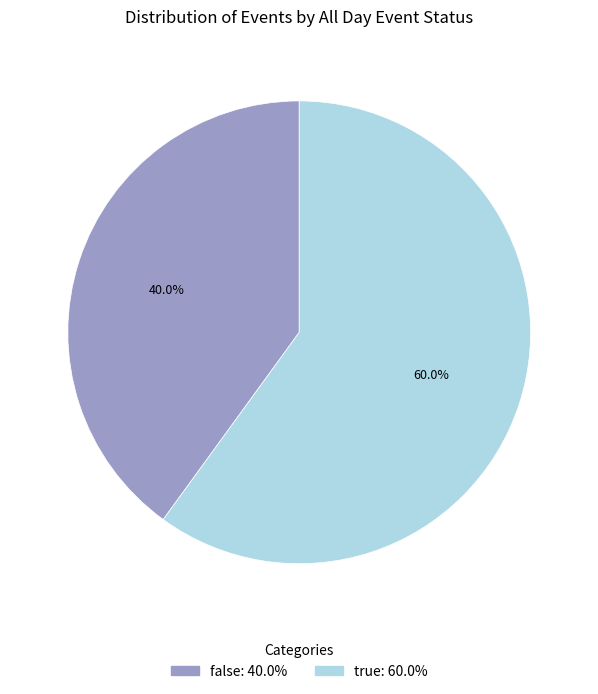

What is the ratio of the value at true to the value at false?

1.5